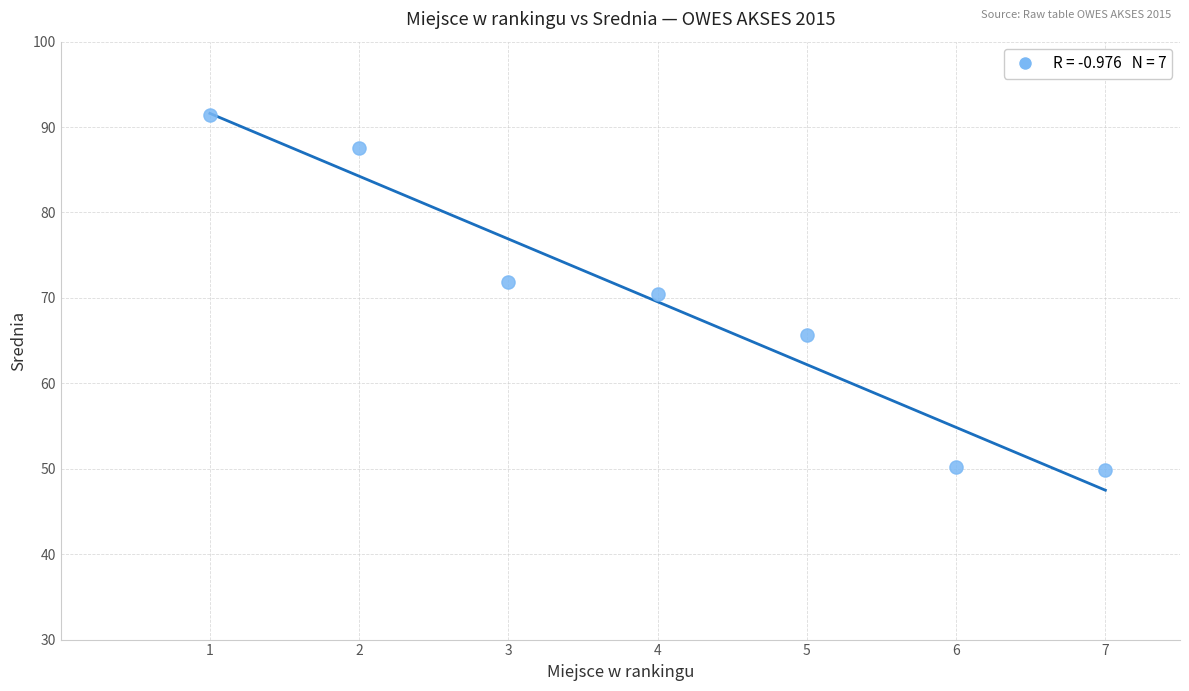

What is the range of X values (max minus min)?

6.0